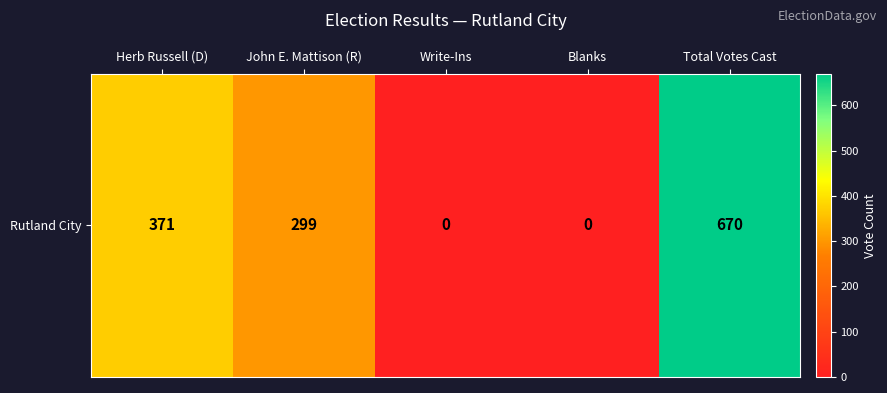

Which category has the highest value across all series?

Total Votes Cast